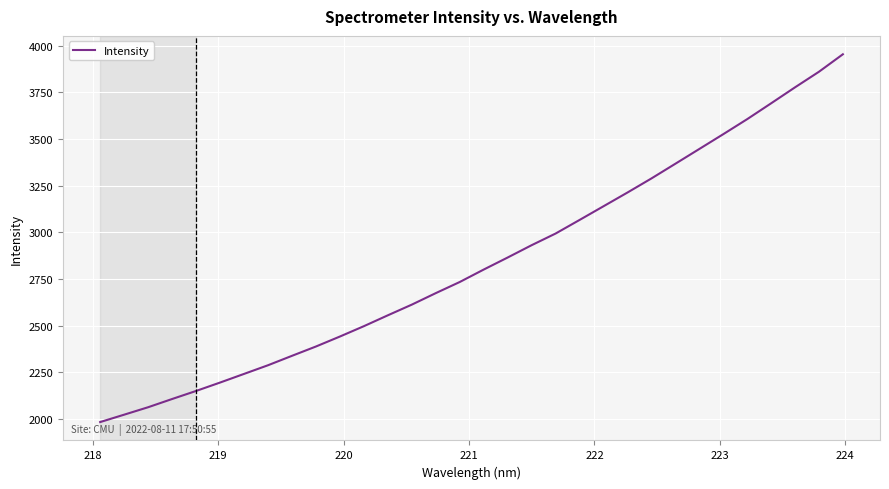

What is the smallest value displayed?

1984.1